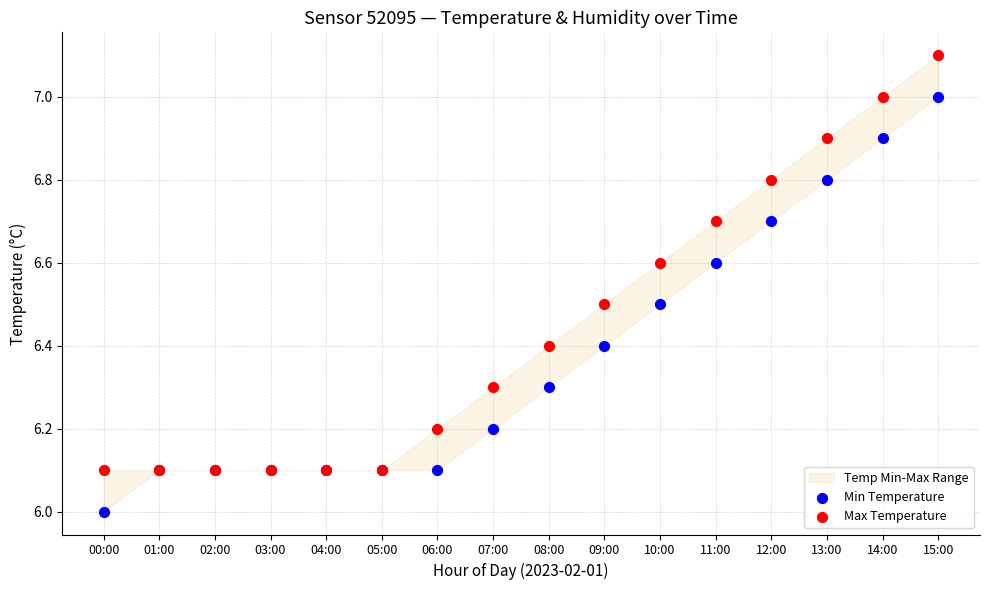

Which series reaches the maximum Y coordinate?

Max Temperature